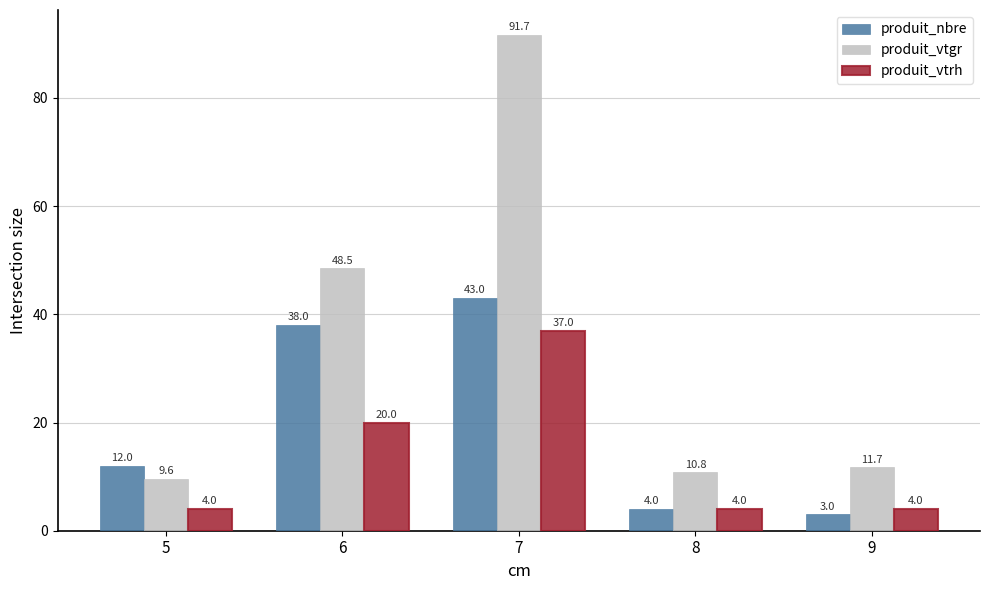

At which category is the sum across all series the highest?

7